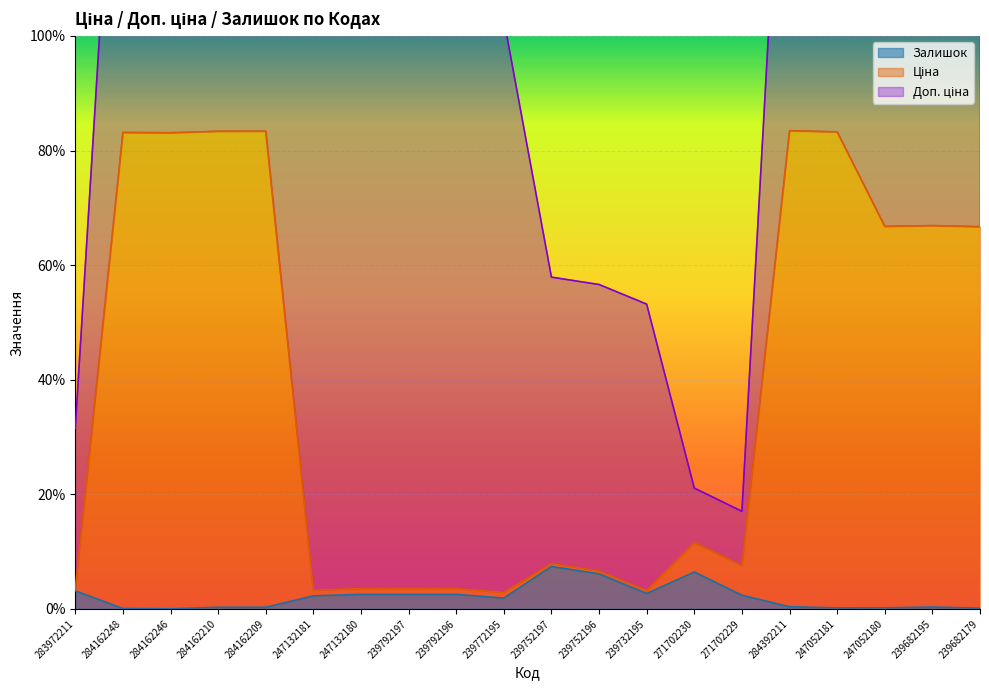

At which category is the sum across all series the highest?

284392211